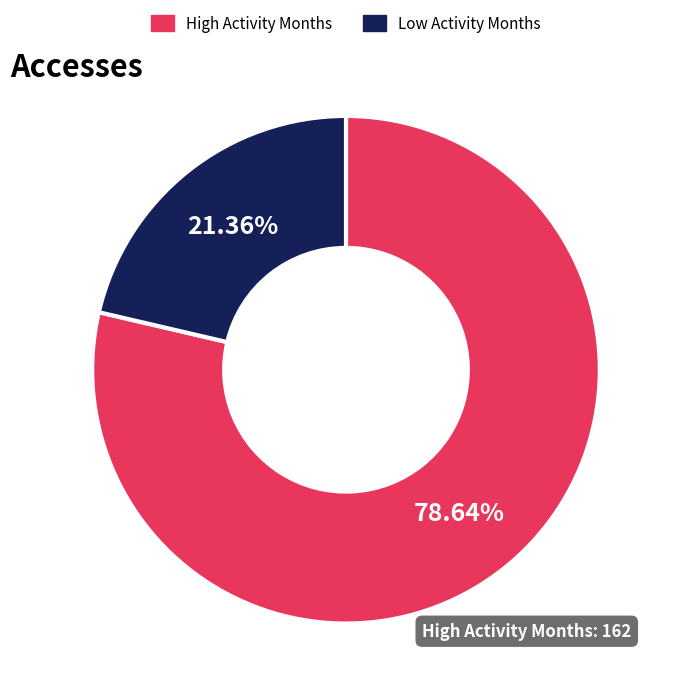

To the nearest percent, what is the difference between the largest and smallest slice percentages?

57%